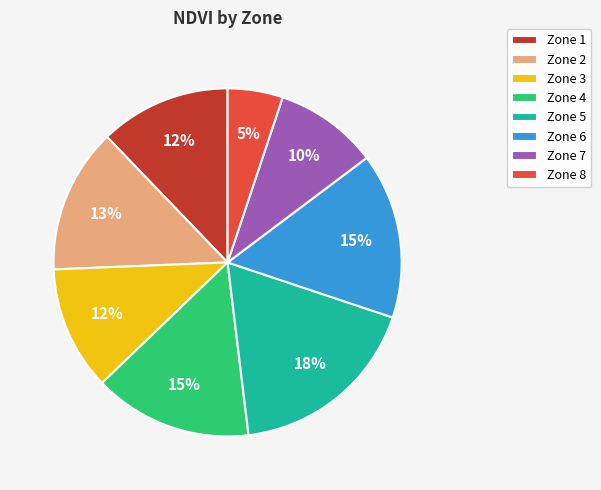

Which category has the biggest portion of the pie?

Zone 5